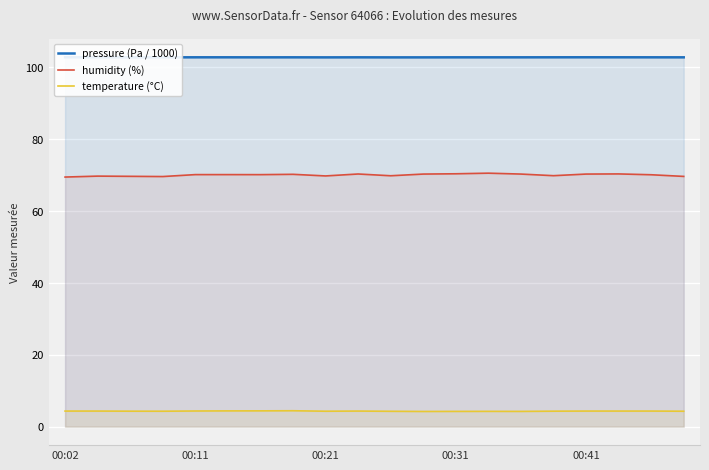

The humidity (%) series shows 70.3 at 00:41. True or false?

True